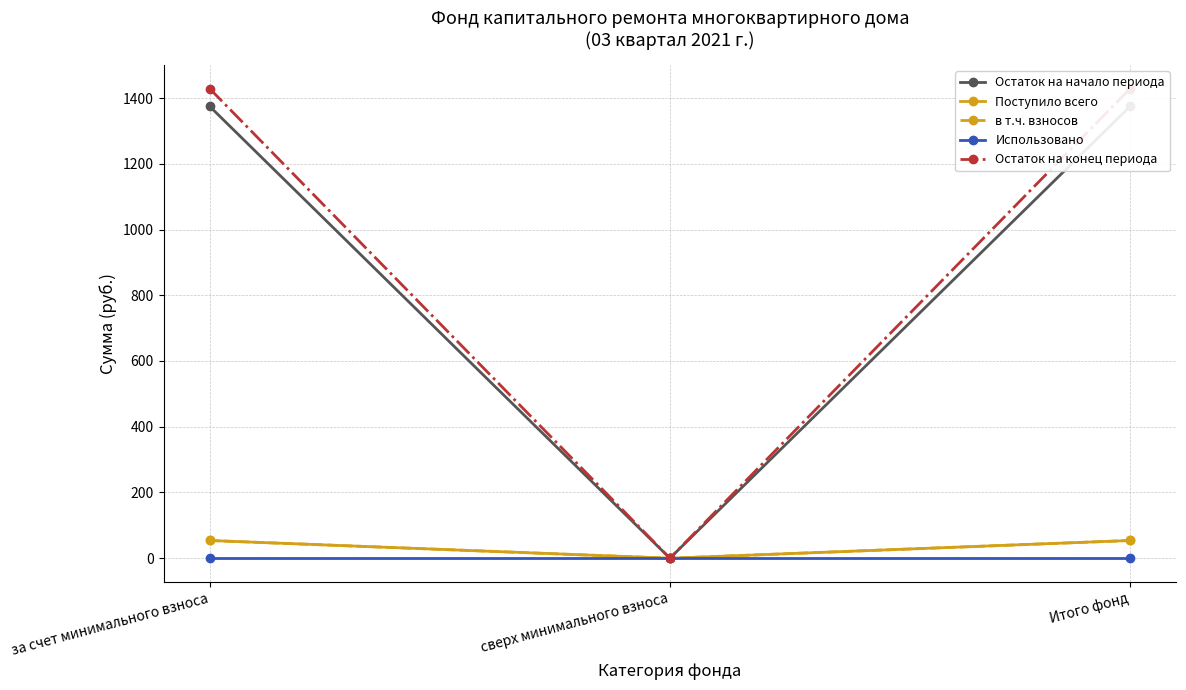

What are all the series names shown in the legend?

Остаток на начало периода, Поступило всего, в т.ч. взносов, Использовано, Остаток на конец периода